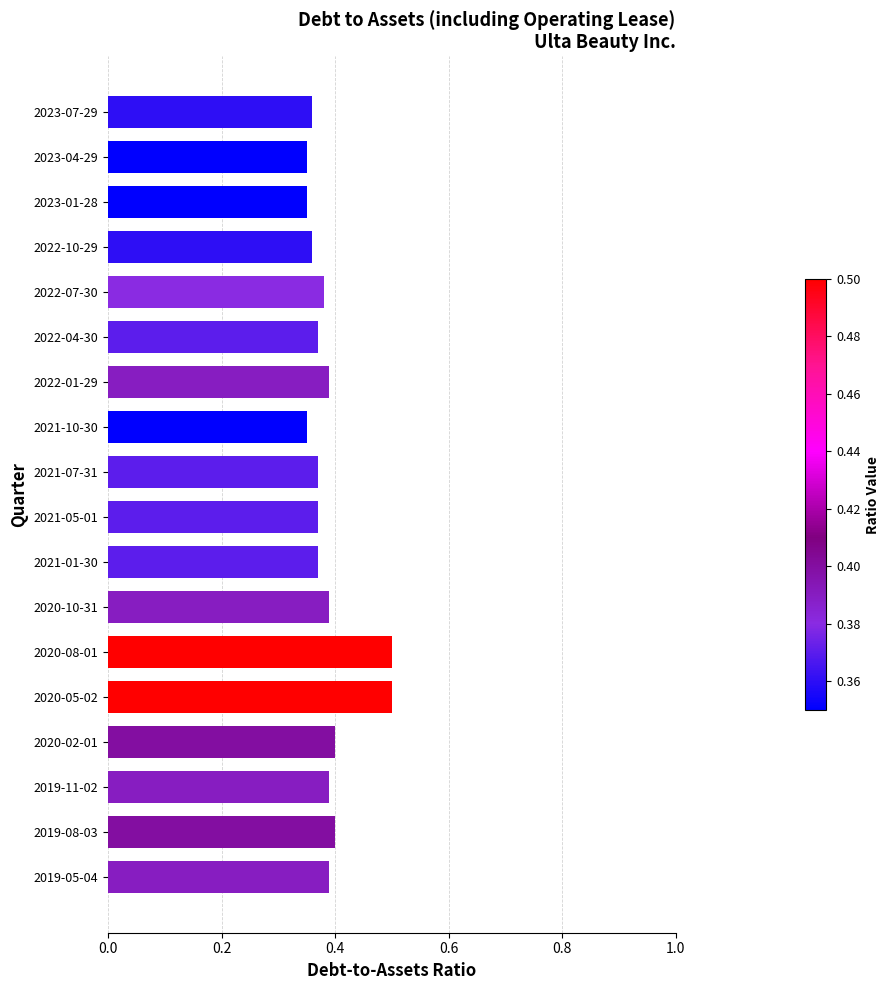

Does the chart contain any negative values?

No